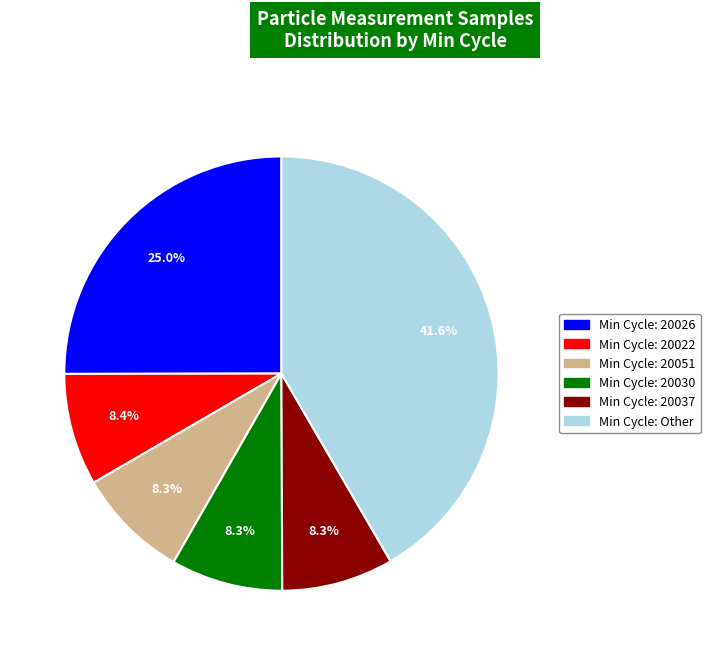

Is there a majority slice in this chart?

No